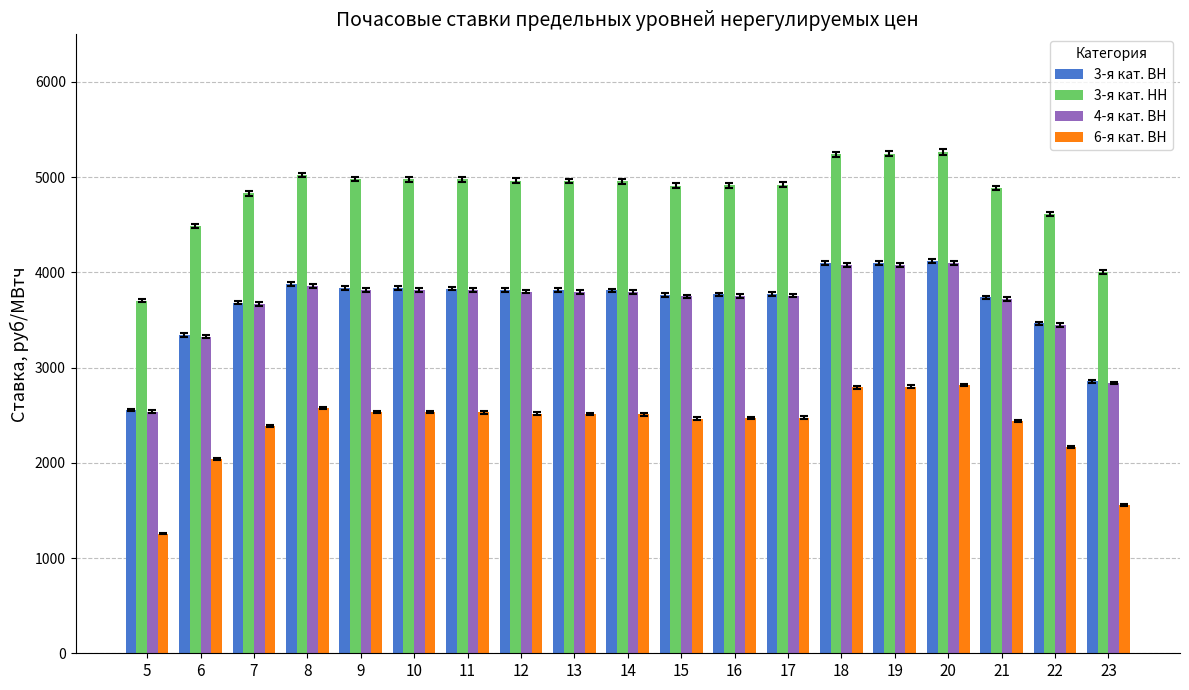

What is the total value across all series at 19?

16224.2